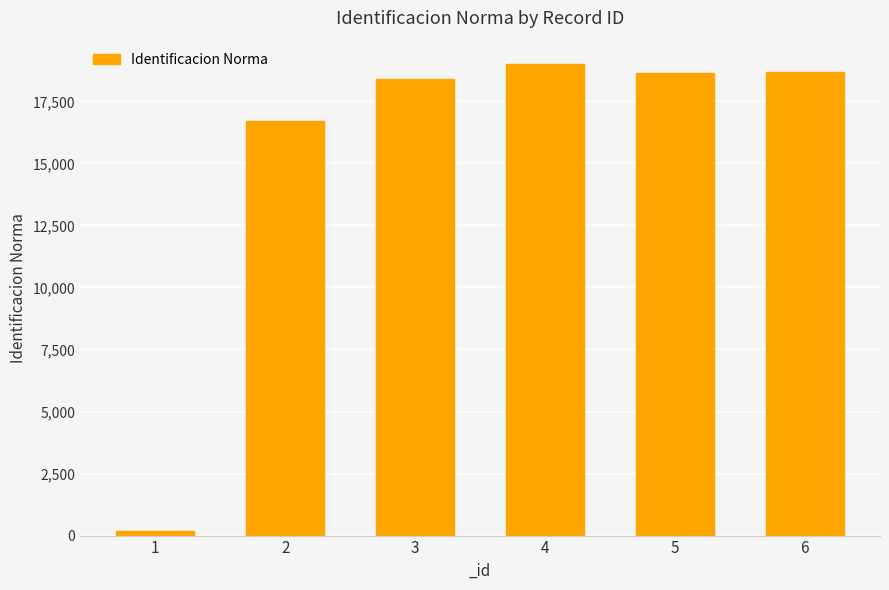

Are the bars horizontal?

No